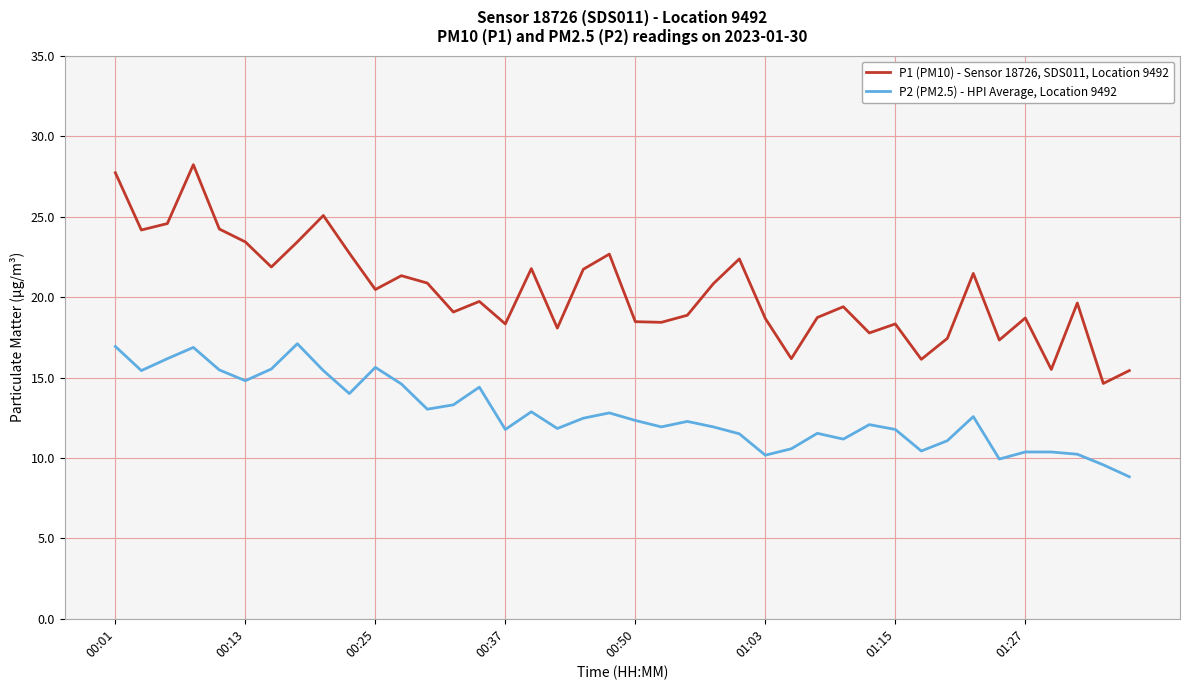

Rank the series by their average value, from highest to lowest.

P1 (PM10) - Sensor 18726, SDS011, Location 9492, P2 (PM2.5) - HPI Average, Location 9492